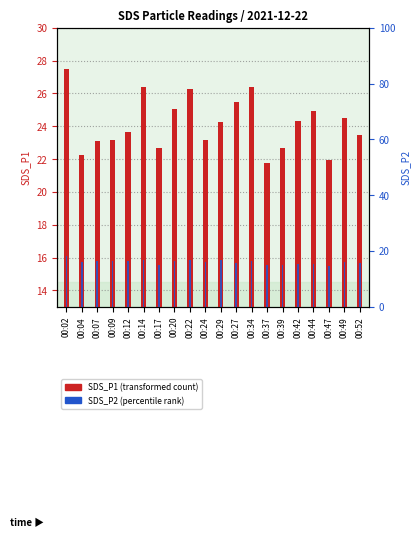

Is the value of SDS_P2 at 00:22 greater than the value of SDS_P1 at 00:20?

No